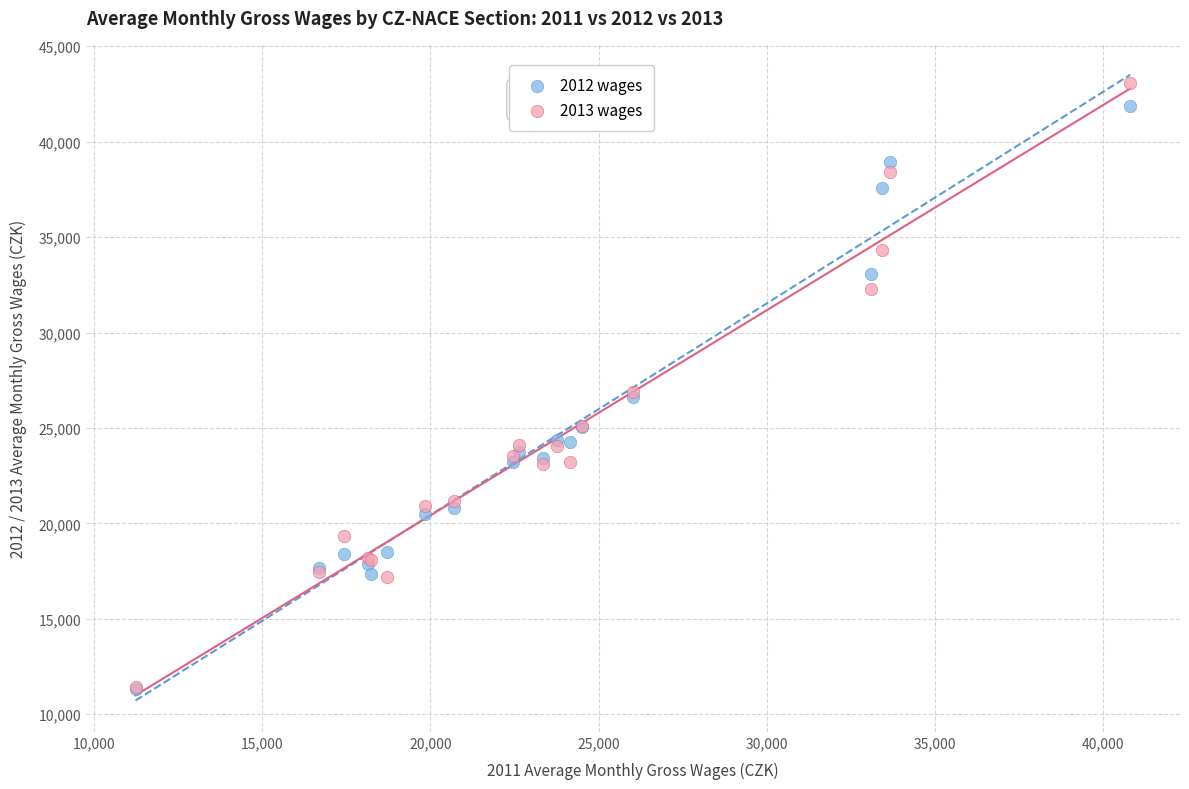

Which series contains the highest Y value?

2013 wages